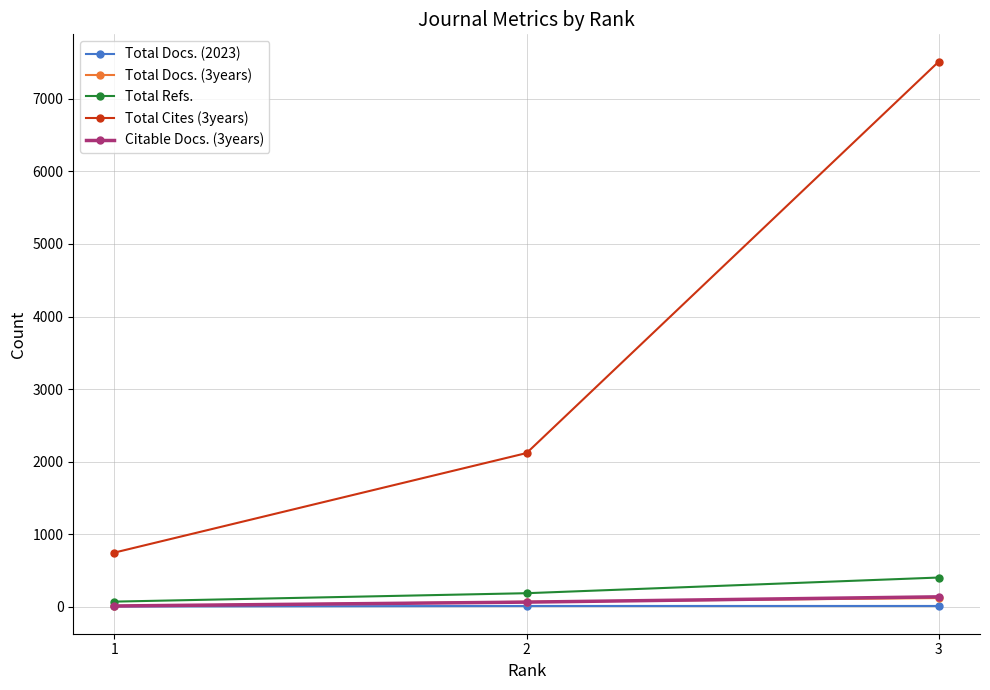

What is the spread (max minus min) of values at 2?

2108